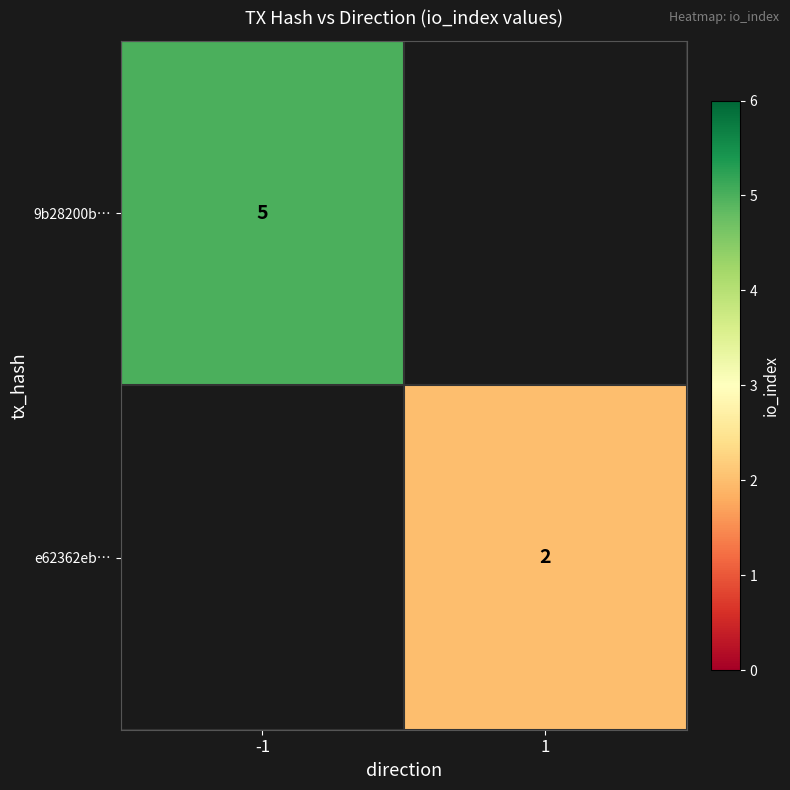

At how many categories does at least one series exceed 3?

1